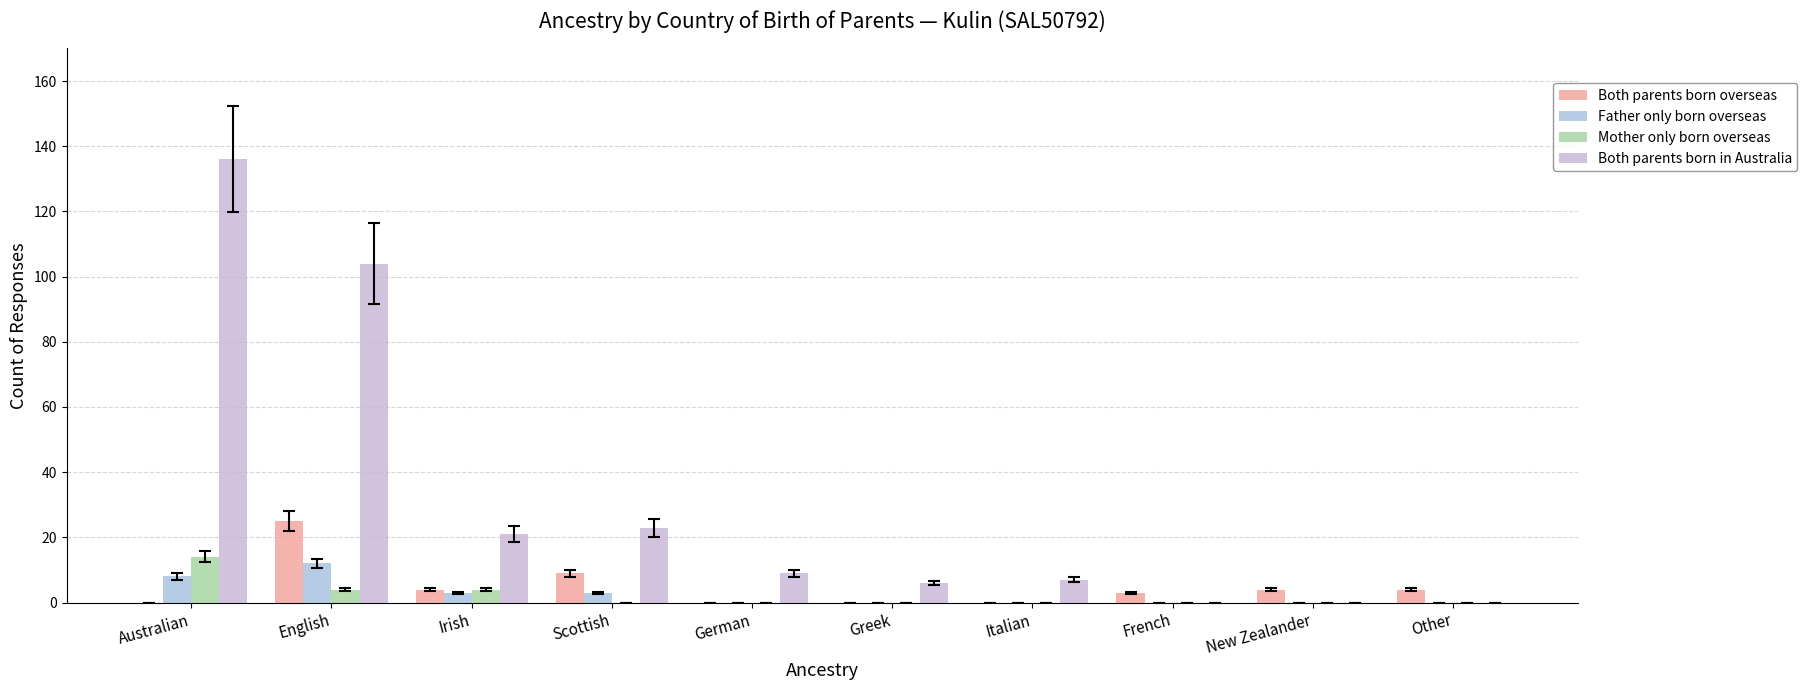

What is the sum of the Both parents born overseas values at Other and Scottish?

13